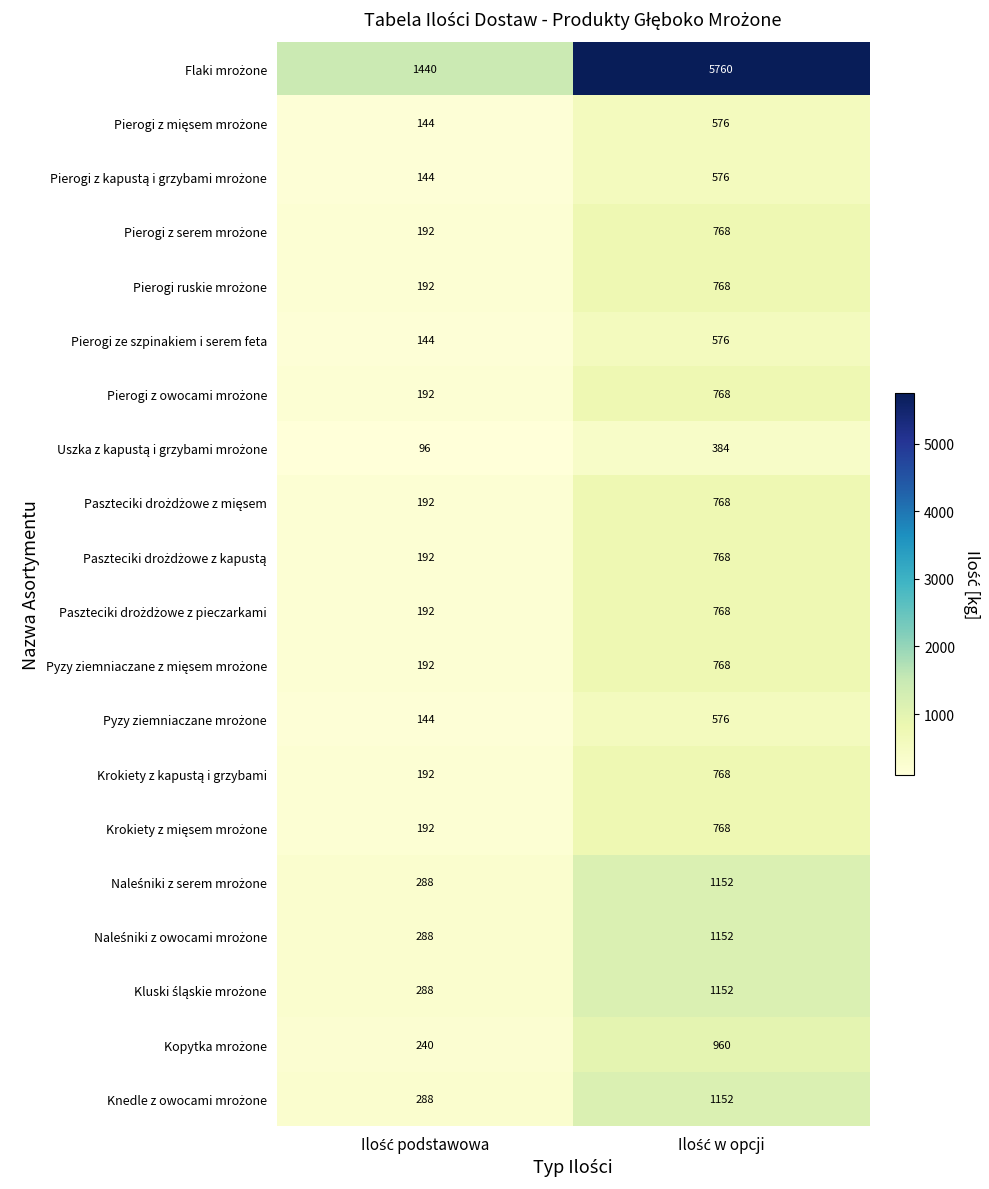

What is the smallest value displayed?

96